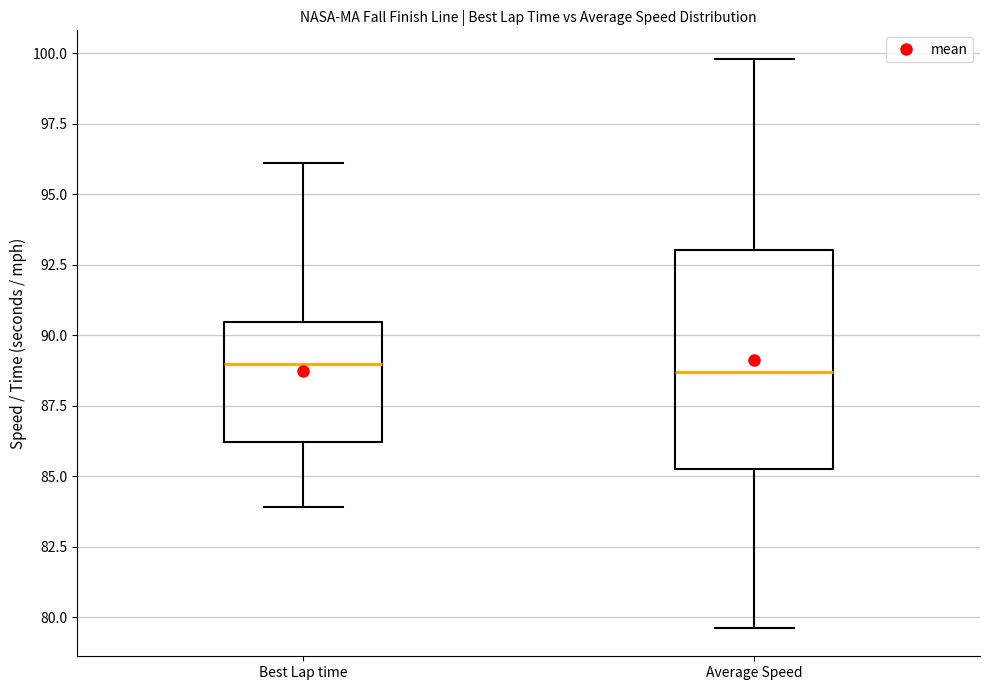

Which box is the tallest, from its lower edge to its upper edge?

Average Speed